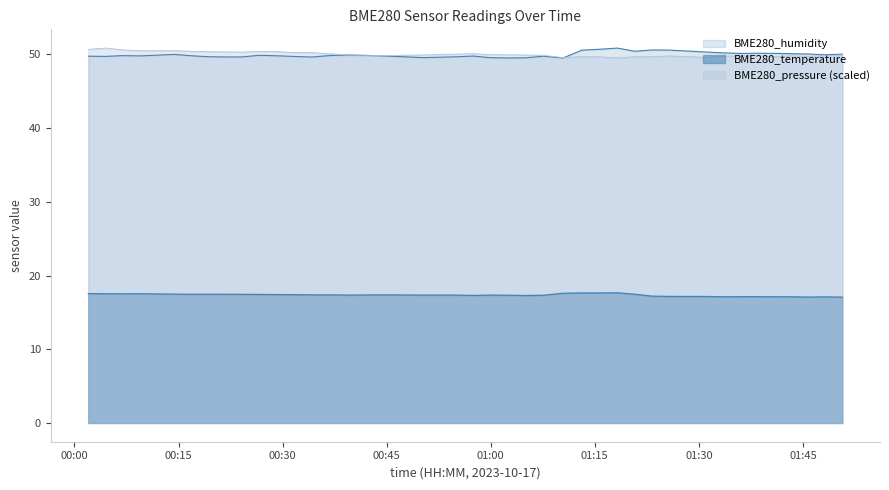

What is the value of the BME280_pressure_kPa point at the 26th from the left?

49.7